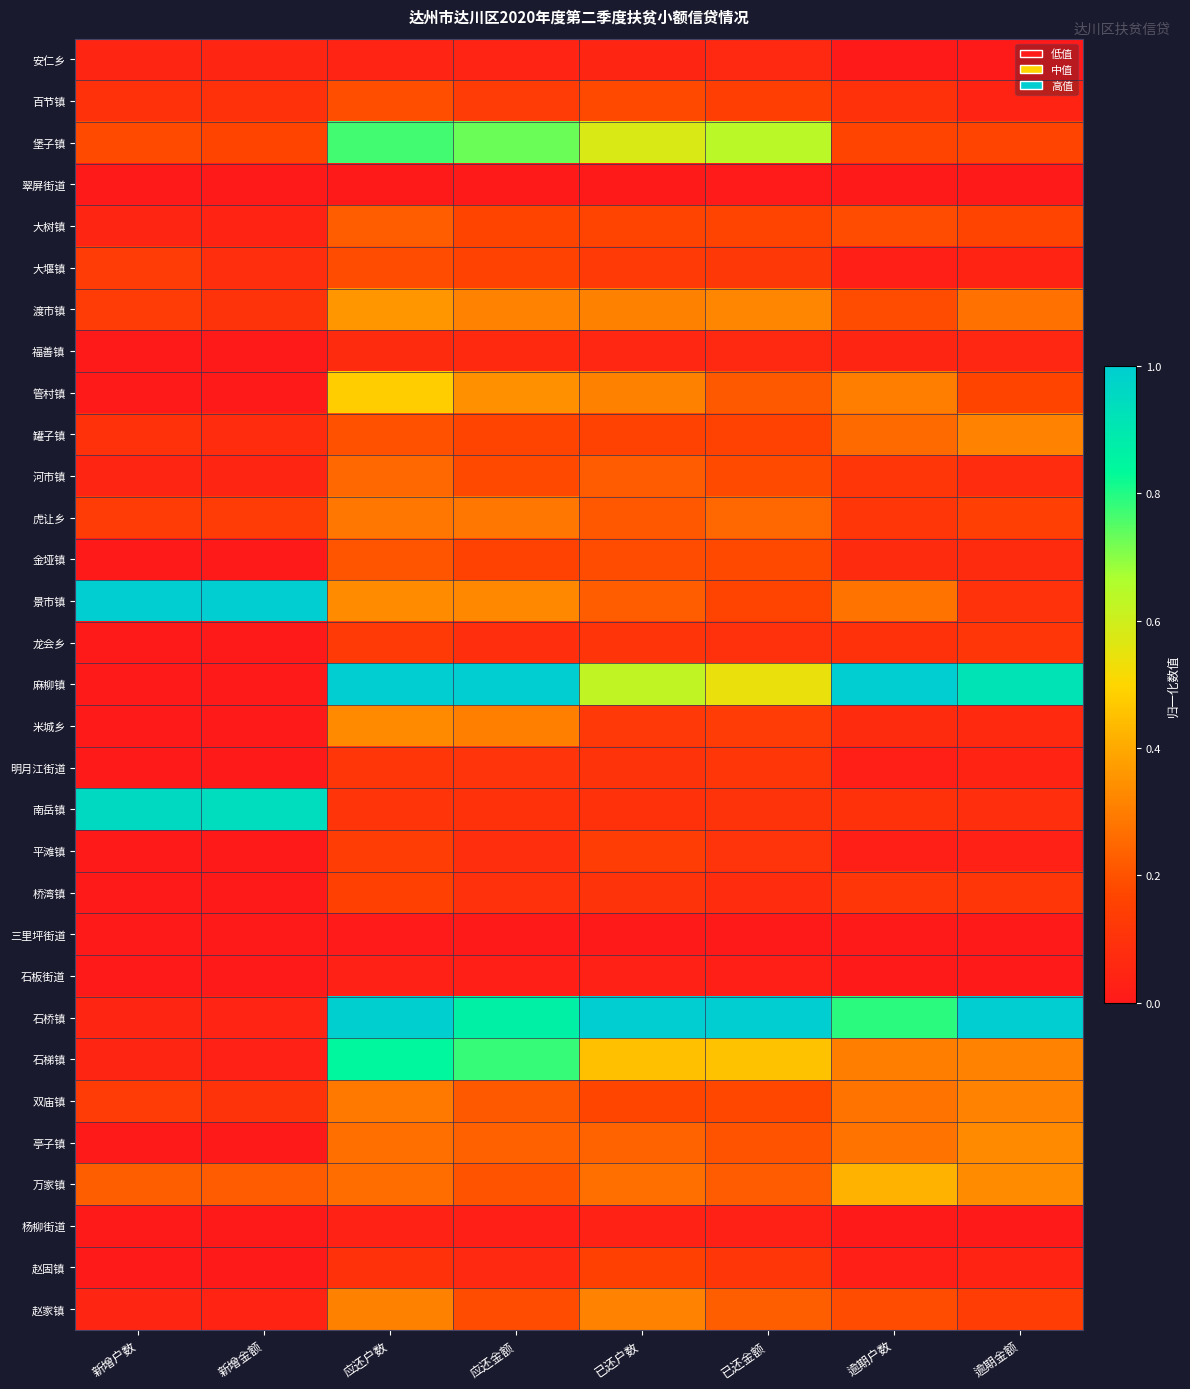

At how many categories does at least one series exceed 0?

8